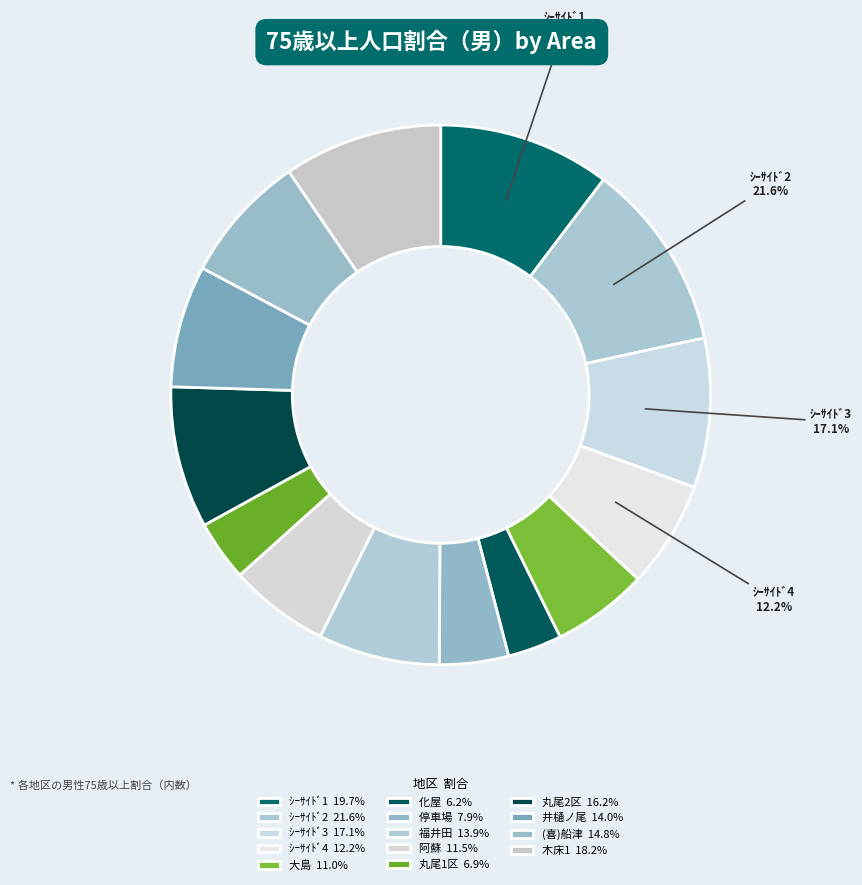

Combined, do 大島 and ｼｰｻｲﾄﾞ1 account for over 50%?

No